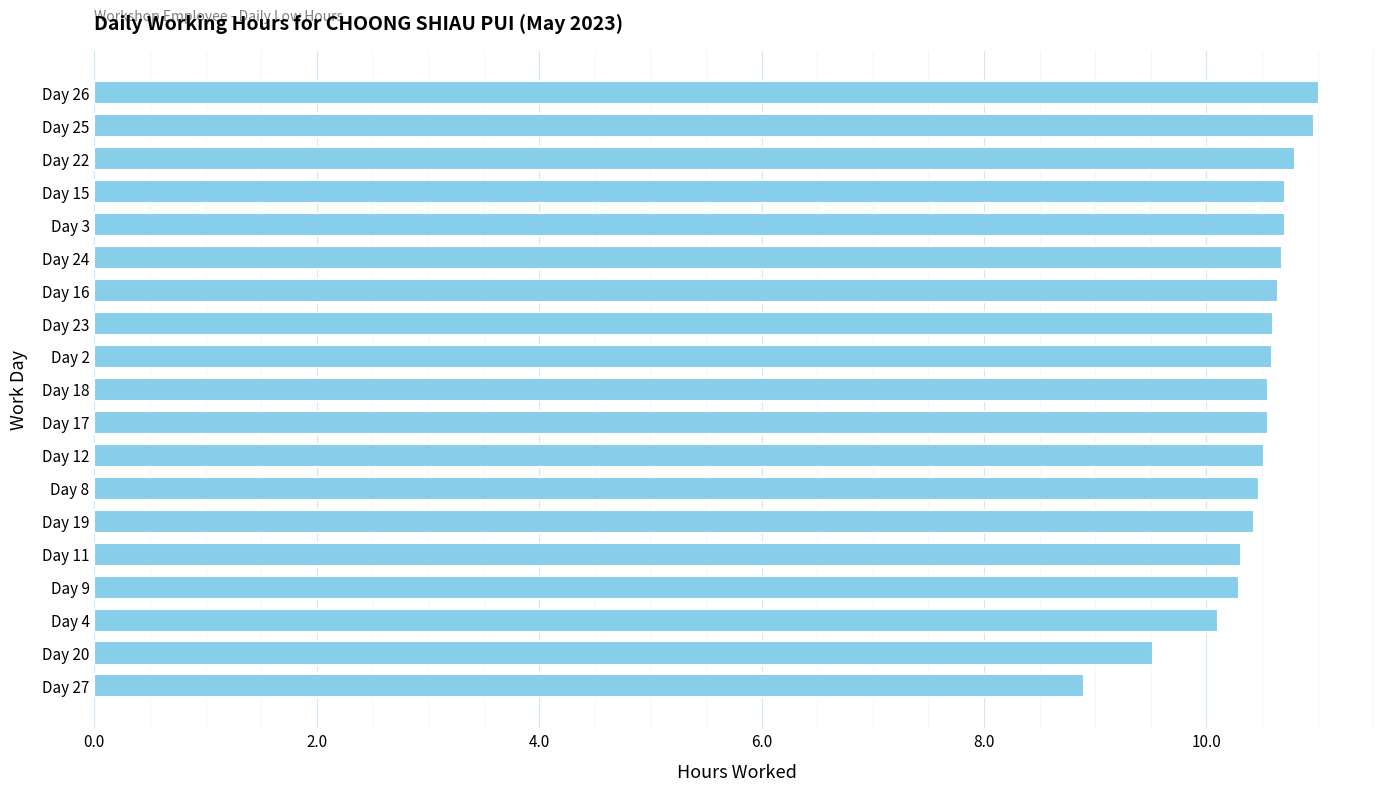

Between Day 23 and Day 20, which is larger?

Day 23